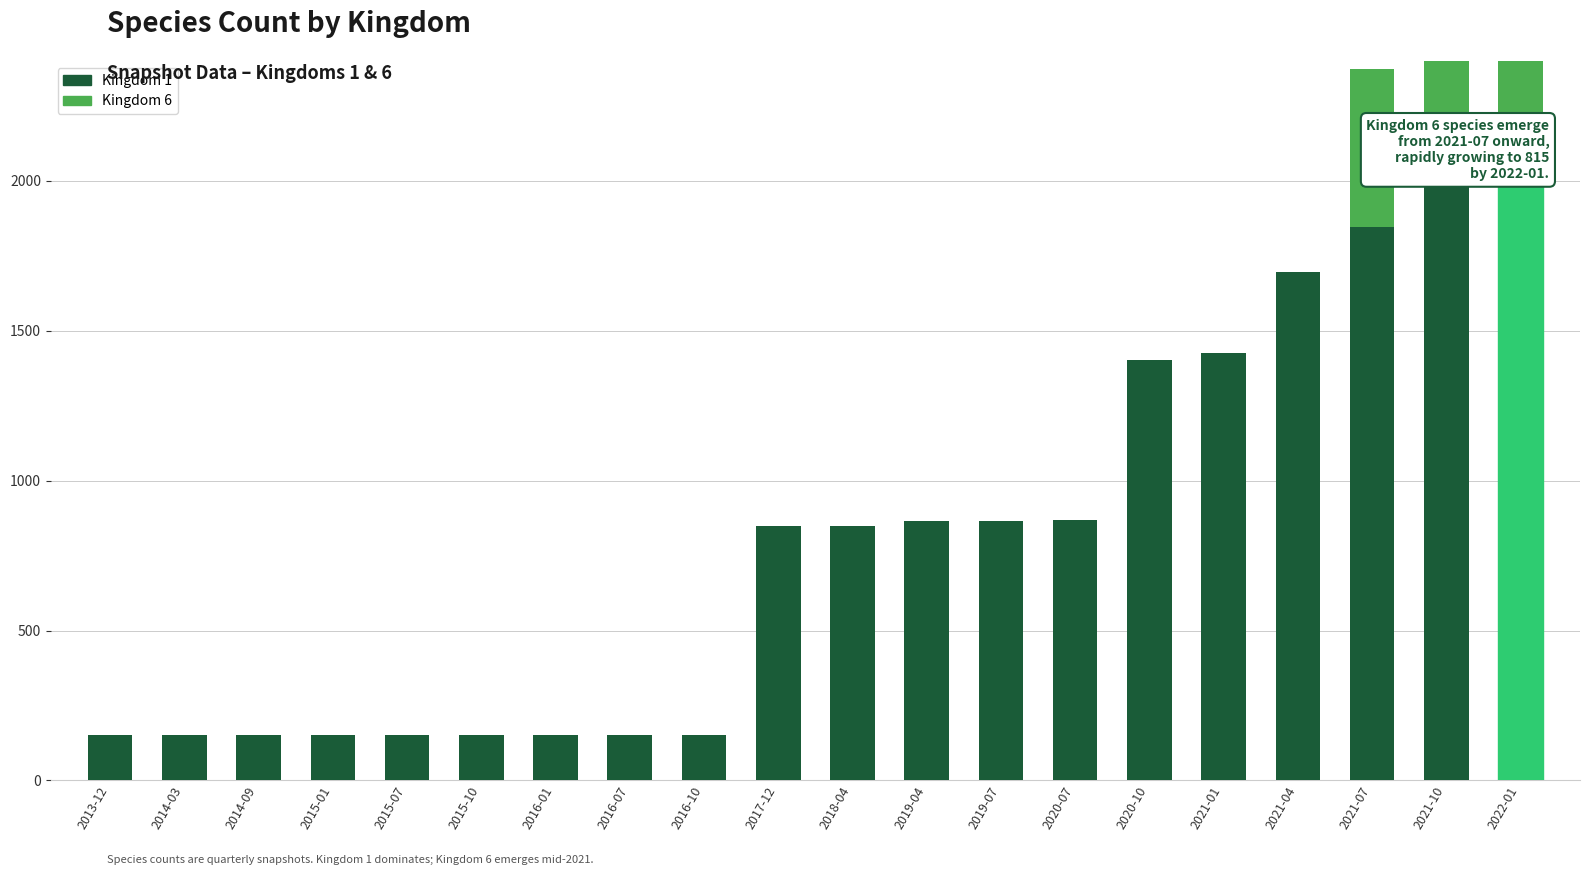

What position from the left is 2015-07?

5